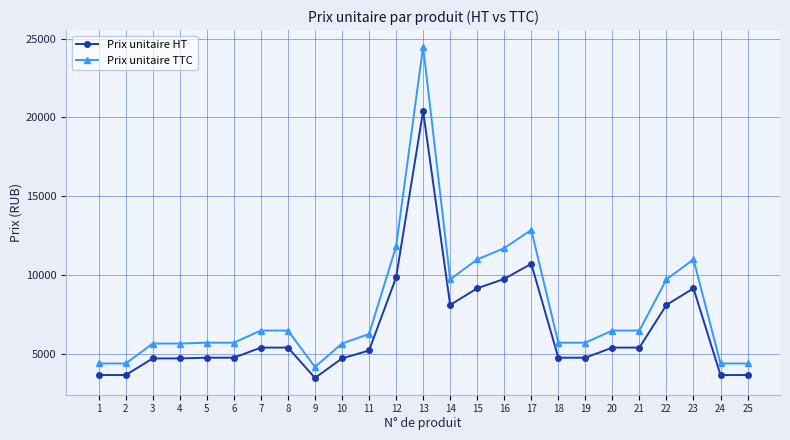

Rank the series by their maximum value, from highest to lowest.

Prix unitaire TTC, Prix unitaire HT